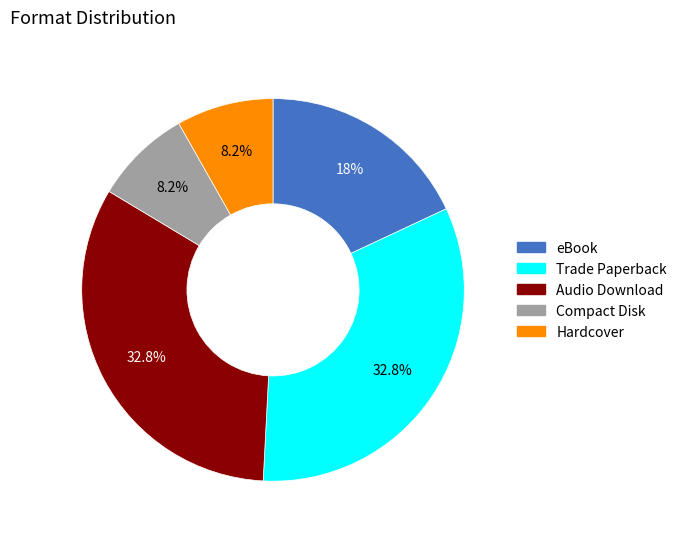

To the nearest percent, what is the combined percentage of eBook and Audio Download?

51%